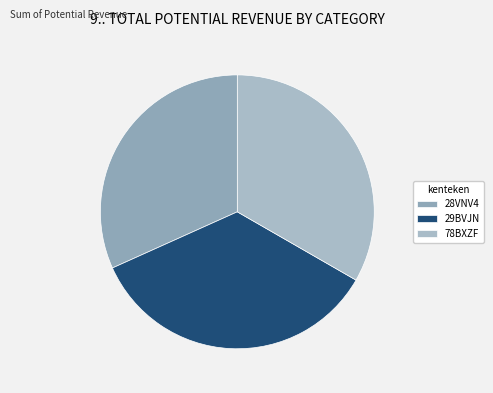

Which category has the smallest portion of the pie?

28VNV4